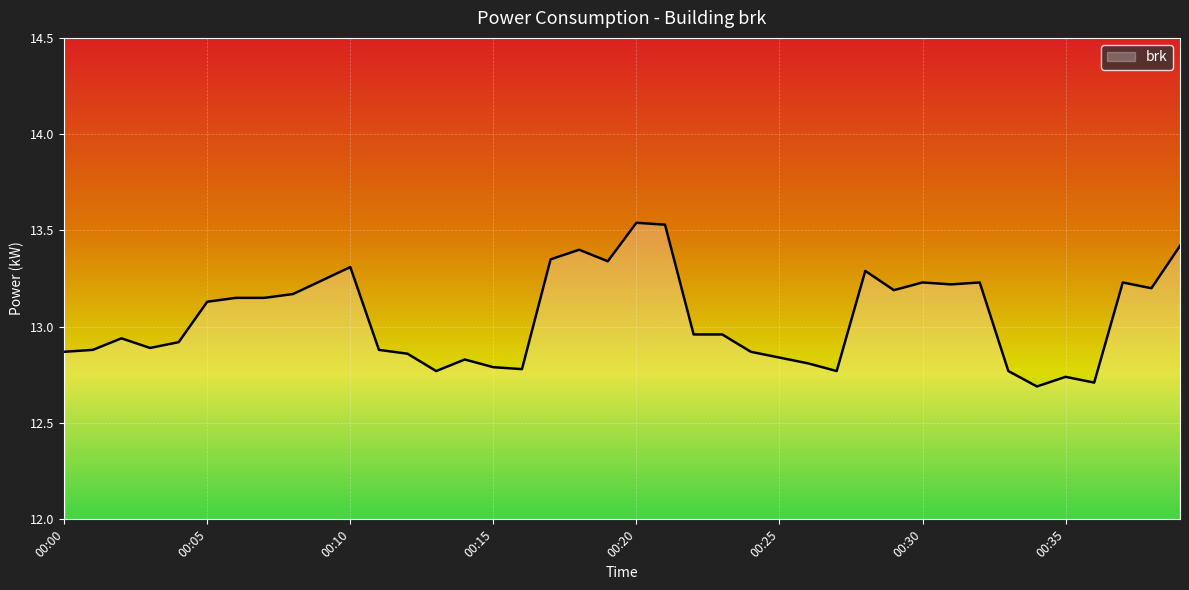

Rank the categories by value from highest to lowest.

00:20, 00:21, 00:39, 00:18, 00:17, 00:19, 00:10, 00:28, 00:09, 00:30, 00:32, 00:37, 00:31, 00:38, 00:29, 00:08, 00:06, 00:07, 00:05, 00:22, 00:23, 00:02, 00:04, 00:03, 00:01, 00:11, 00:00, 00:24, 00:12, 00:25, 00:14, 00:26, 00:15, 00:16, 00:13, 00:27, 00:33, 00:35, 00:36, 00:34